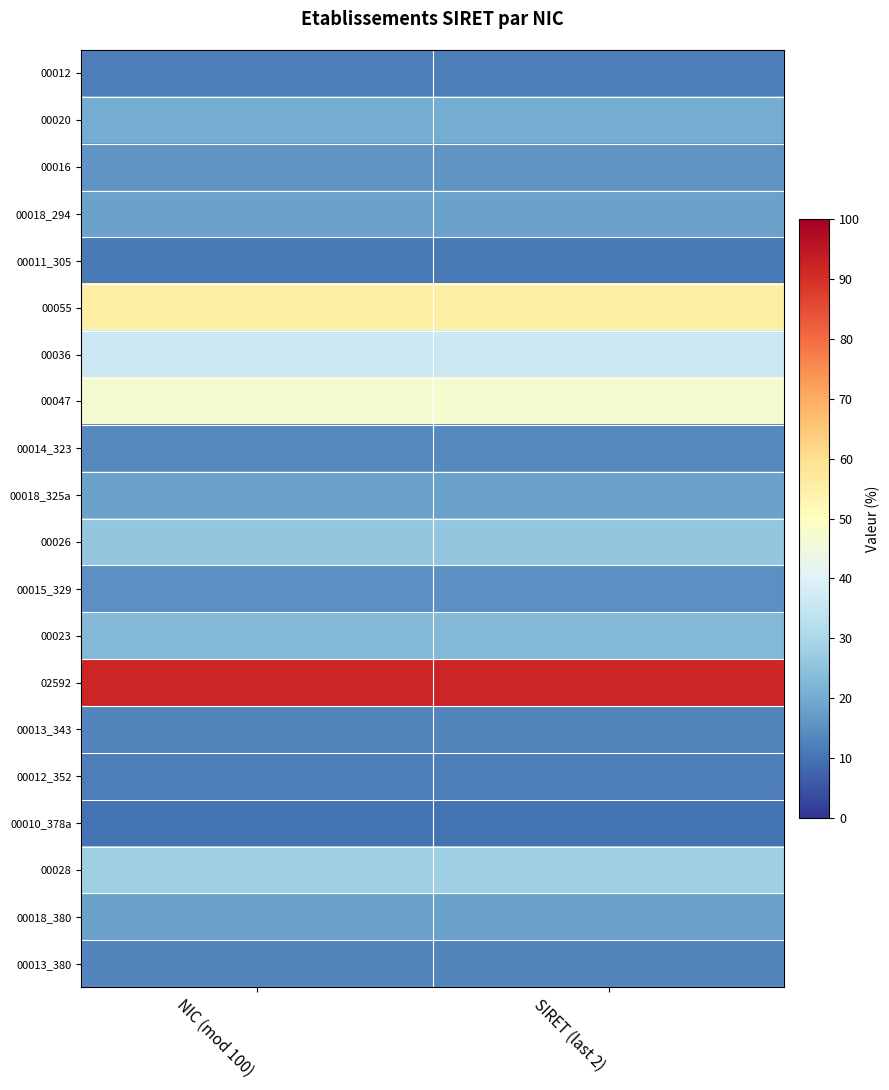

Reading left to right, what are all the values shown in this chart?

00012: NIC (mod 100)=12	SIRET (last 2)=12
00020: NIC (mod 100)=20	SIRET (last 2)=20
00016: NIC (mod 100)=16	SIRET (last 2)=16
00018_294: NIC (mod 100)=18	SIRET (last 2)=18
00011_305: NIC (mod 100)=11	SIRET (last 2)=11
00055: NIC (mod 100)=55	SIRET (last 2)=55
00036: NIC (mod 100)=36	SIRET (last 2)=36
00047: NIC (mod 100)=47	SIRET (last 2)=47
00014_323: NIC (mod 100)=14	SIRET (last 2)=14
00018_325a: NIC (mod 100)=18	SIRET (last 2)=18
00026: NIC (mod 100)=26	SIRET (last 2)=26
00015_329: NIC (mod 100)=15	SIRET (last 2)=15
00023: NIC (mod 100)=23	SIRET (last 2)=23
02592: NIC (mod 100)=92	SIRET (last 2)=92
00013_343: NIC (mod 100)=13	SIRET (last 2)=13
00012_352: NIC (mod 100)=12	SIRET (last 2)=12
00010_378a: NIC (mod 100)=10	SIRET (last 2)=10
00028: NIC (mod 100)=28	SIRET (last 2)=28
00018_380: NIC (mod 100)=18	SIRET (last 2)=18
00013_380: NIC (mod 100)=13	SIRET (last 2)=13